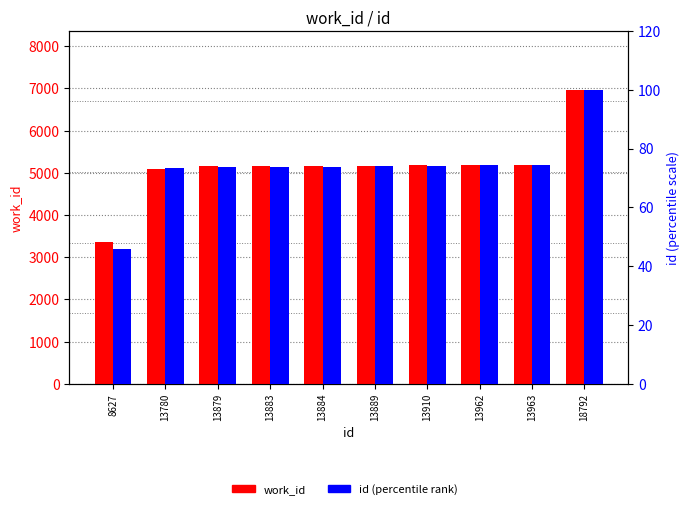

What is the difference between the highest and lowest values at 13962?

5108.7